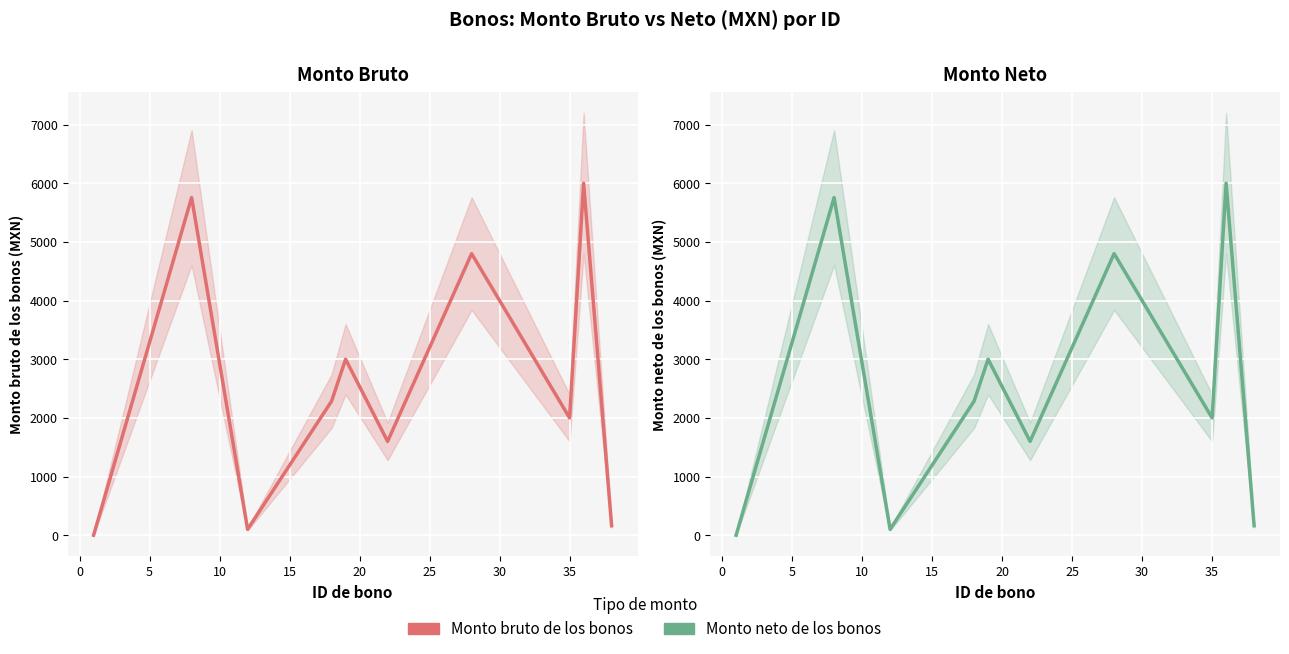

Rank the series by their maximum value, from lowest to highest.

Monto bruto de los bonos, Monto neto de los bonos